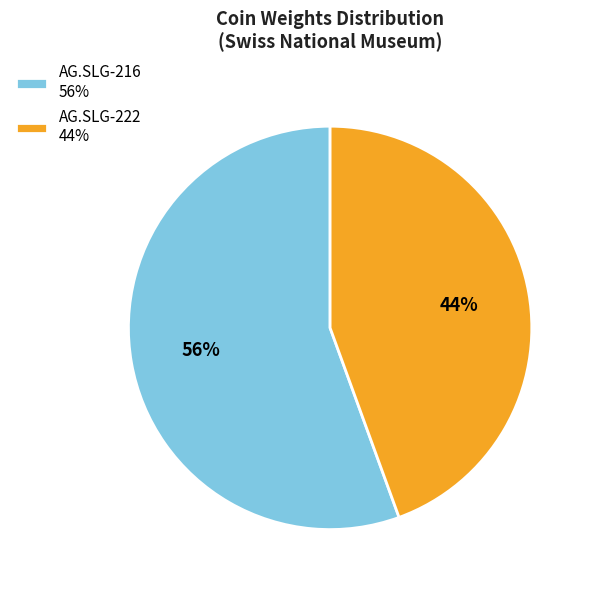

Between AG.SLG-216 56% and AG.SLG-222 44%, which is larger?

AG.SLG-216 56%